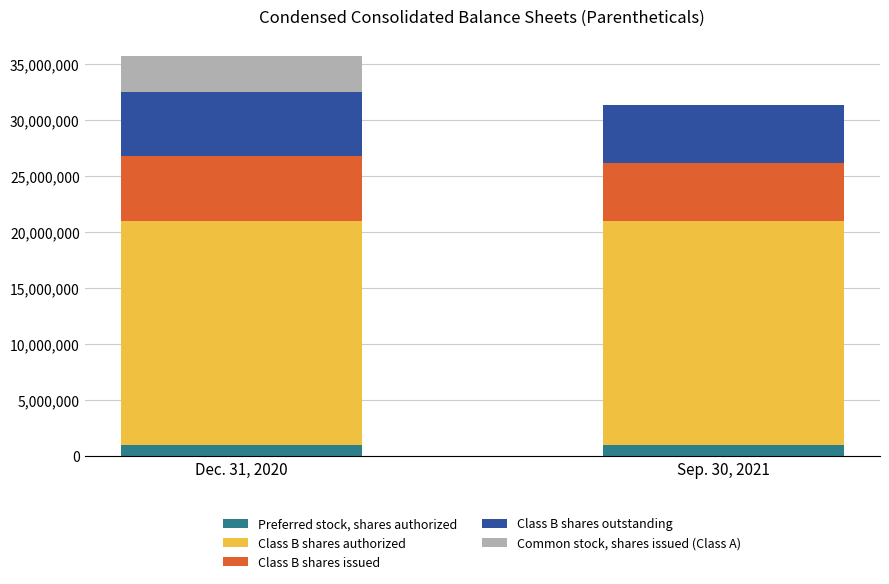

Reading left to right, list the values for the Preferred stock, shares authorized series.

Dec. 31, 2020=1000000	Sep. 30, 2021=1000000